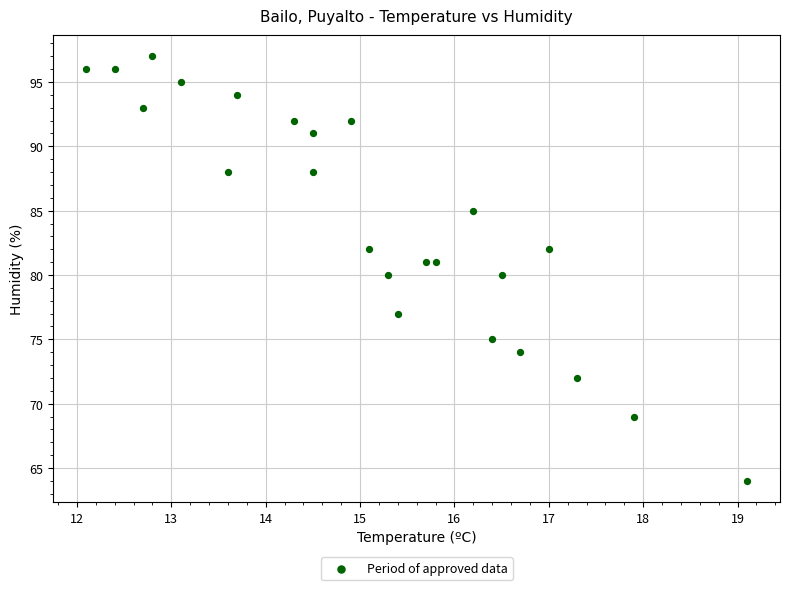

What is the range of Y values (max minus min)?

33